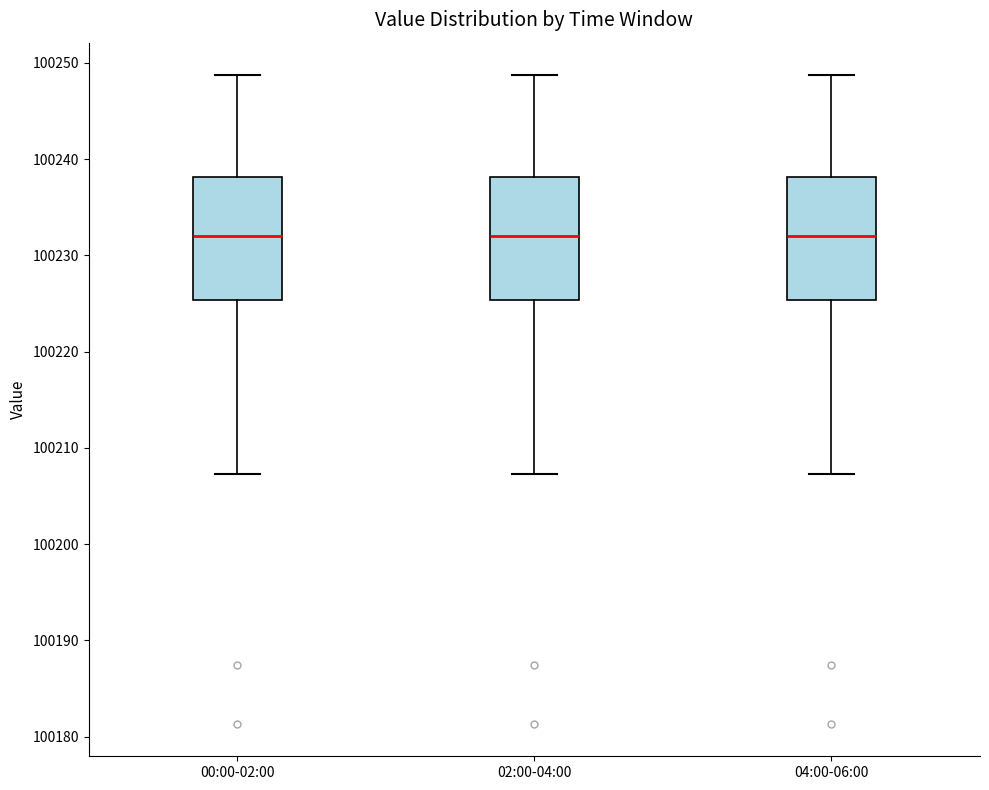

Where is the upper edge of the box for 00:00-02:00 on the y-axis? The values are not printed on the chart, so give them approximately, as read against the axis.

100238